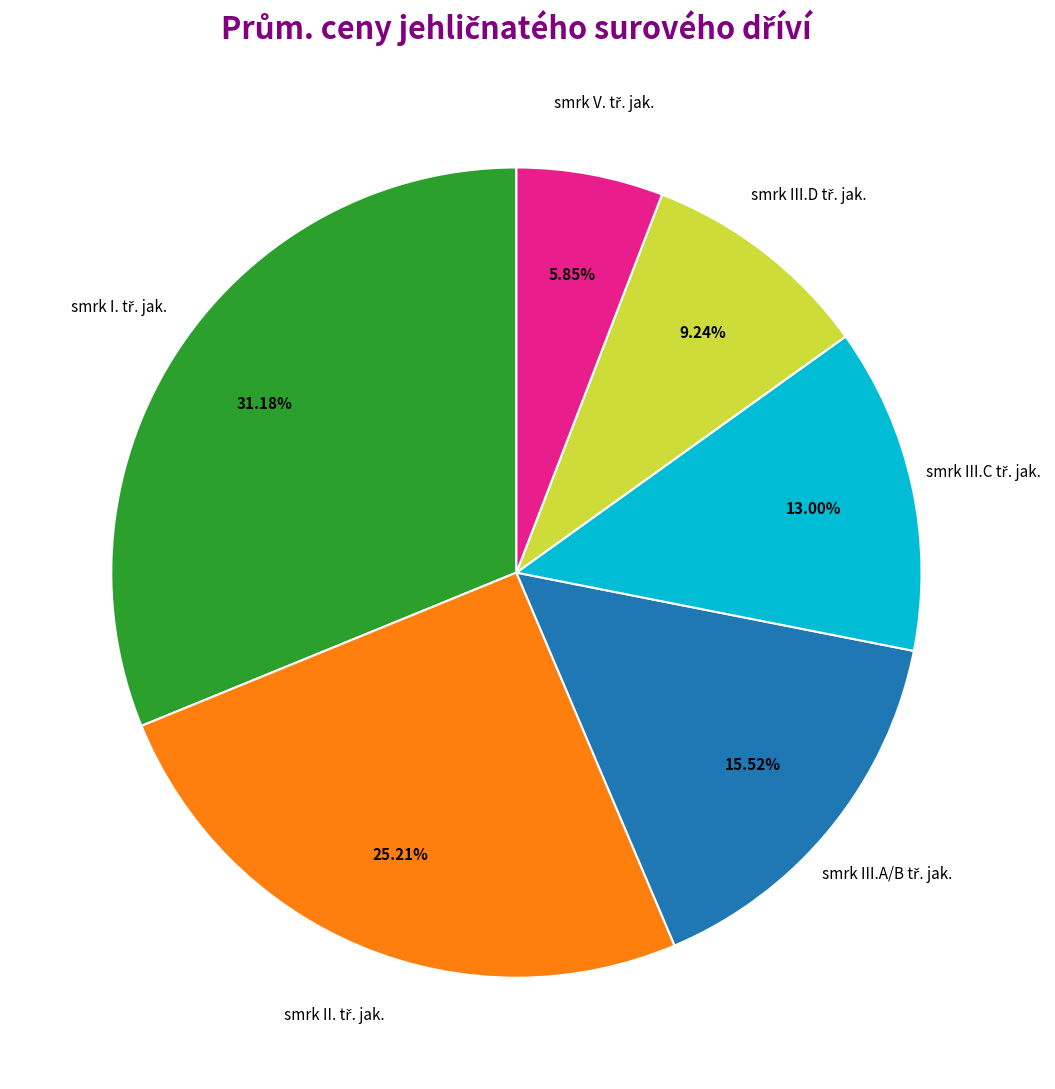

Is there a majority slice in this chart?

No